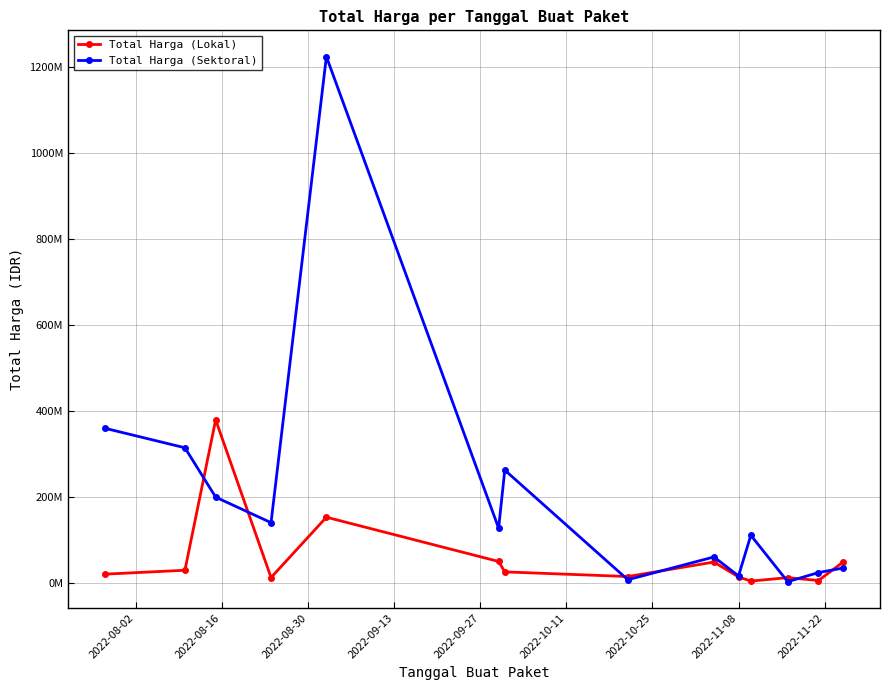

In Total Harga (Sektoral), how many points are higher than both neighbors (excluding endpoints)?

4